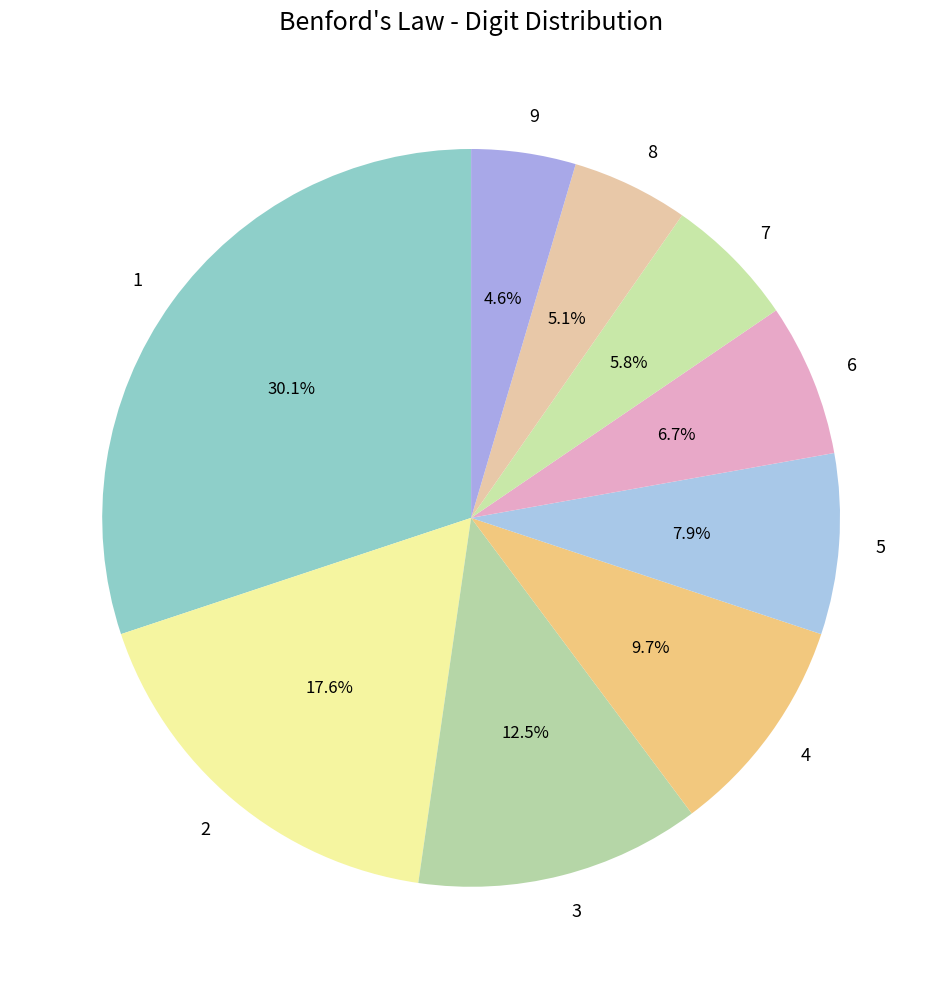

Which has a higher value, 7 or 6?

6